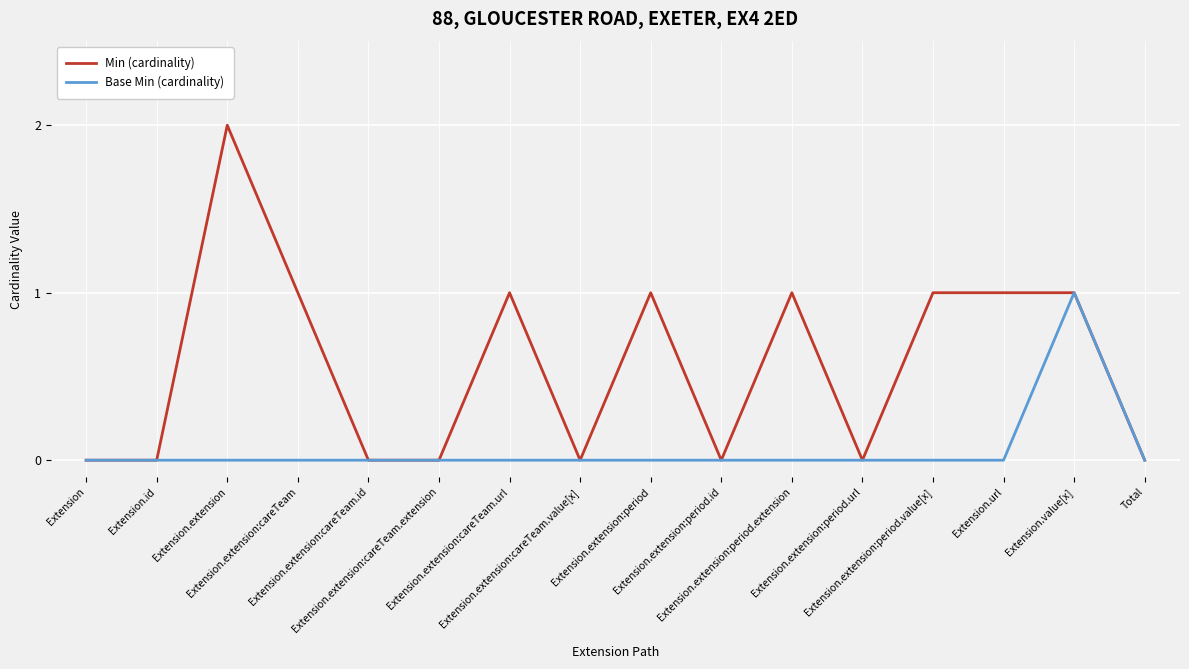

Rank the series by their average value, from highest to lowest.

Min (cardinality), Base Min (cardinality)